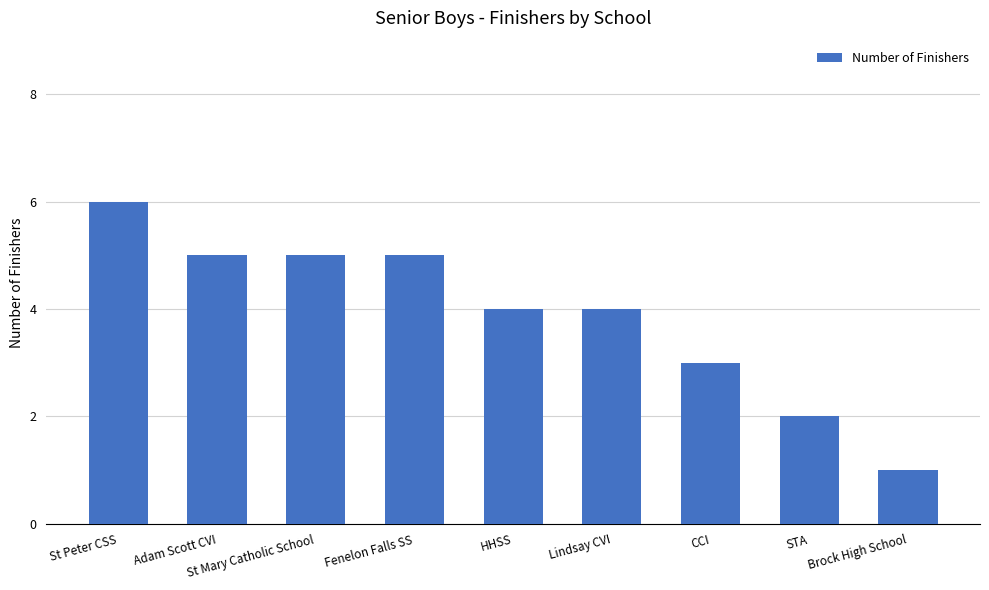

What is the label of the 7th bar from the right?

St Mary Catholic School